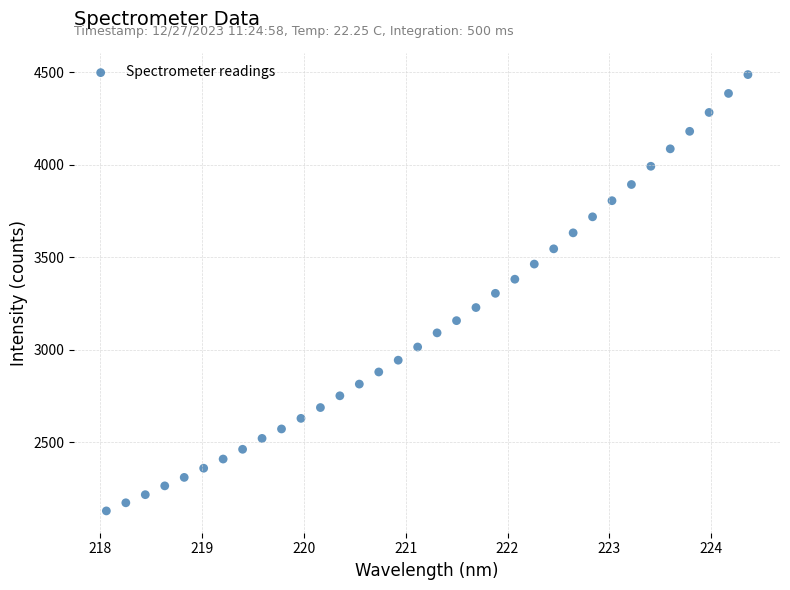

What is the range of Y values (max minus min)?

2358.2